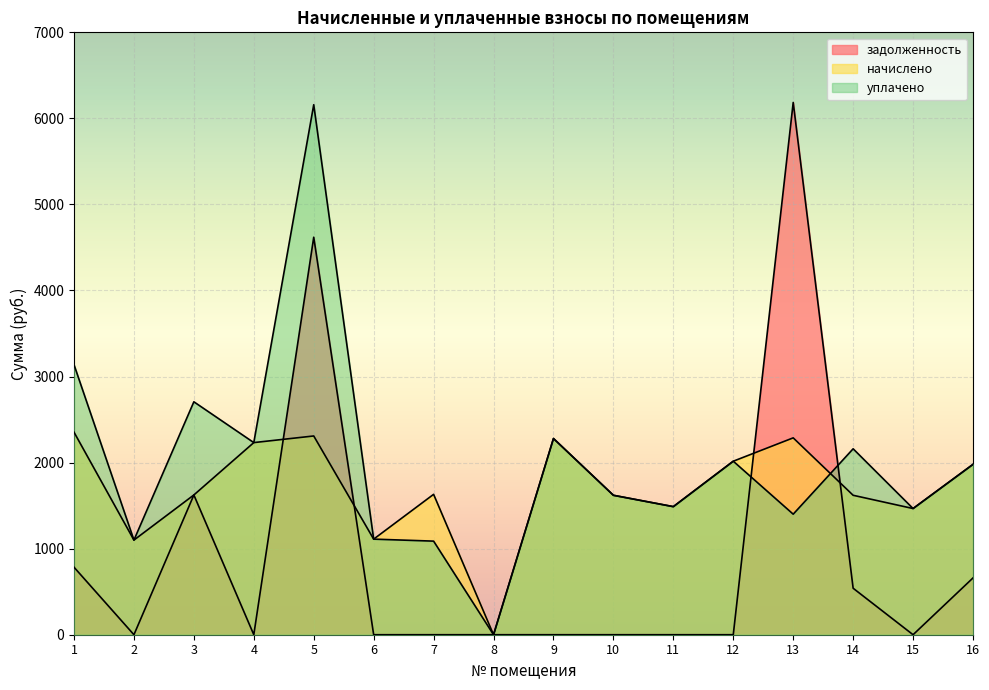

What is the value of the начислено point at the 16th from the left?

1979.6